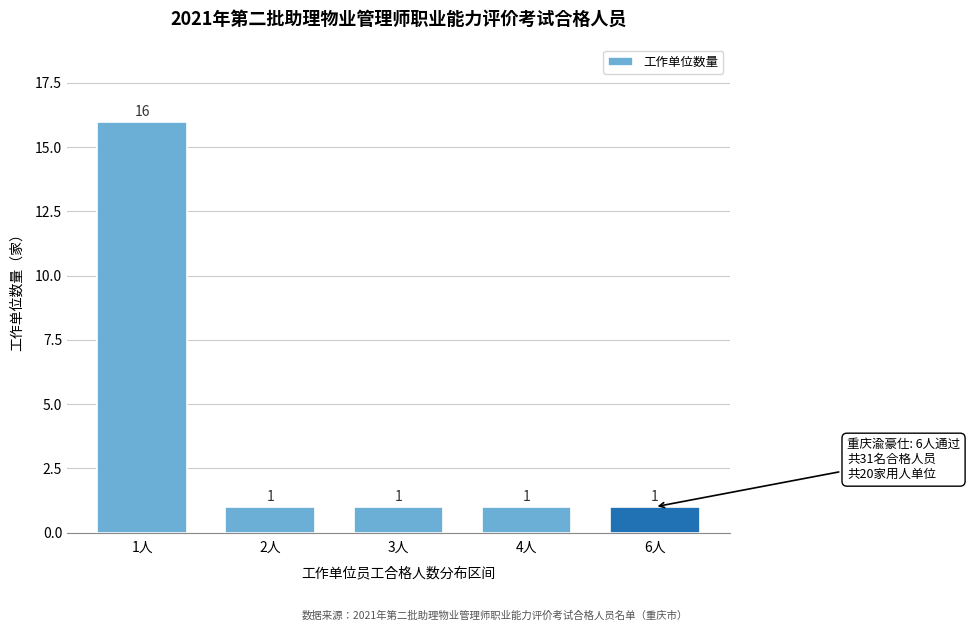

Reading left to right, transcribe all the data shown in this chart.

1人=16	2人=1	3人=1	4人=1	6人=1